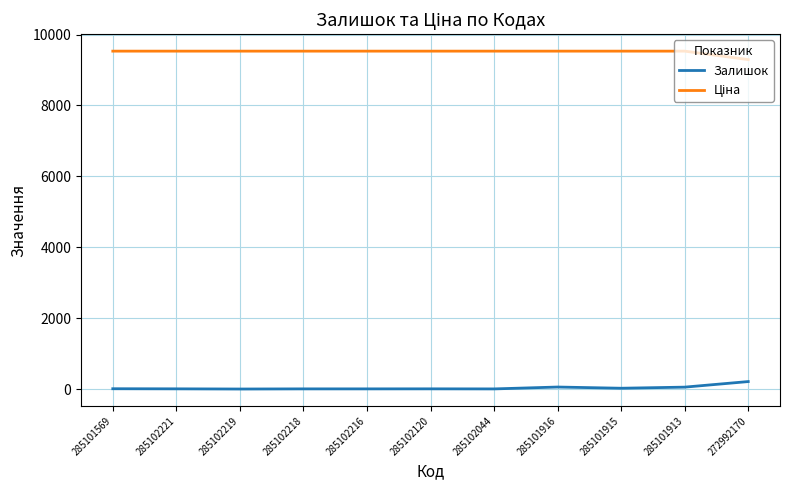

Is this an area chart (filled region under the line)?

No